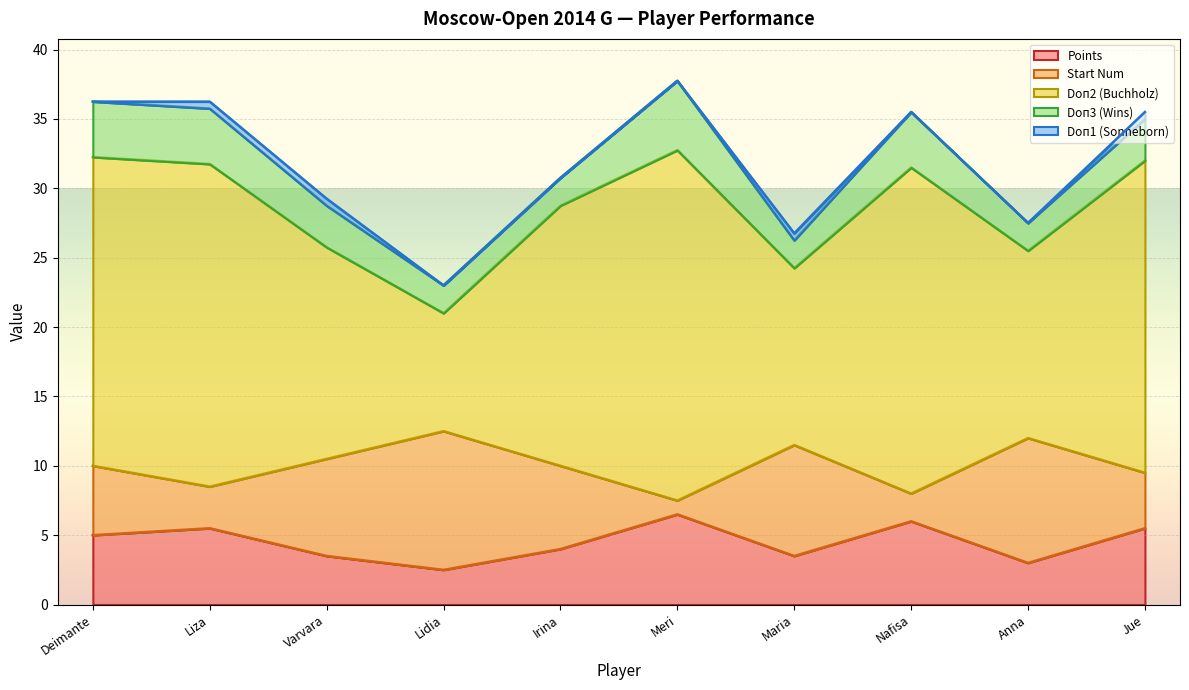

Does the chart display data point markers on the line(s)?

No